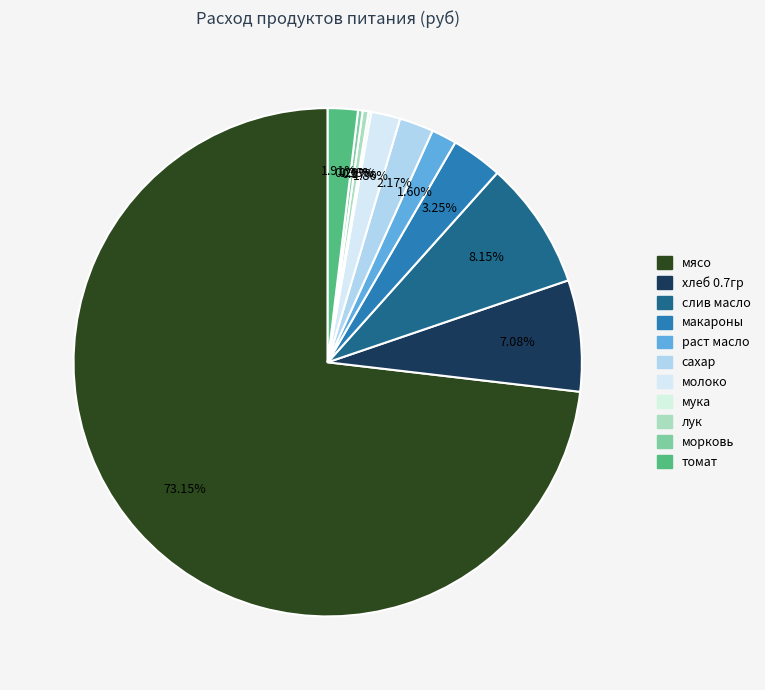

What percentage do молоко and морковь together represent?

2.1%